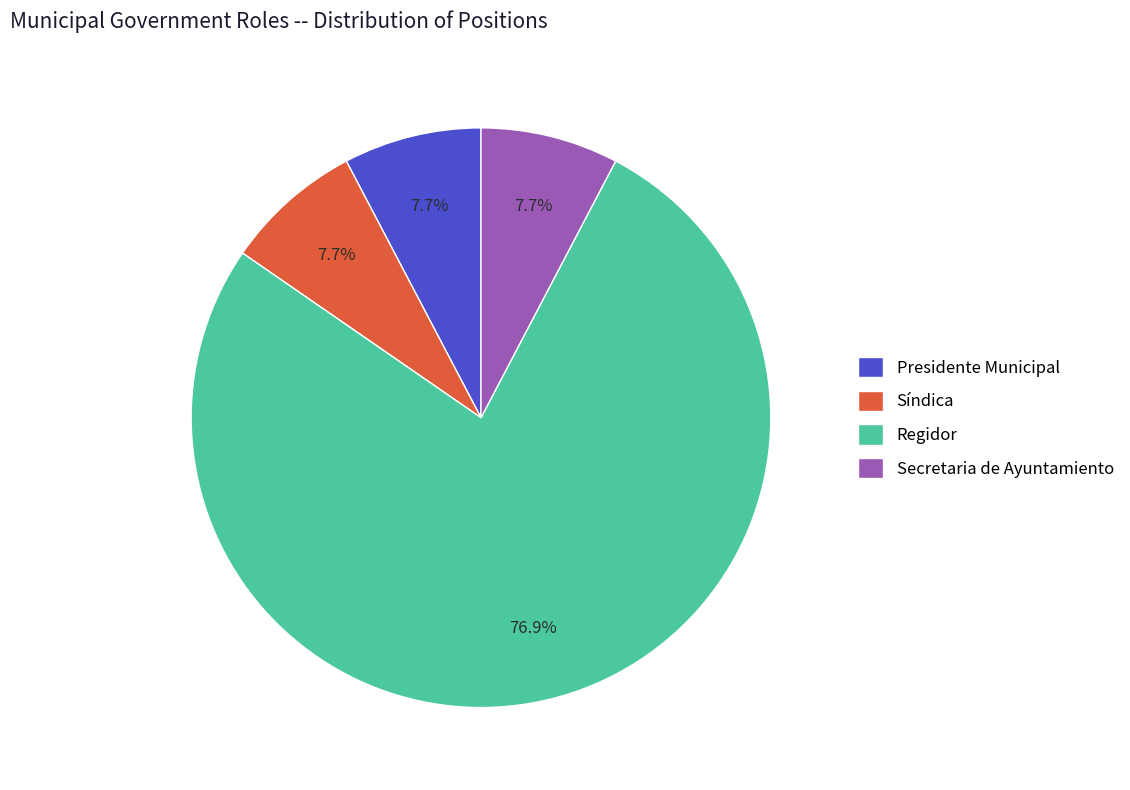

Is there any slice that represents more than half of the pie?

Yes